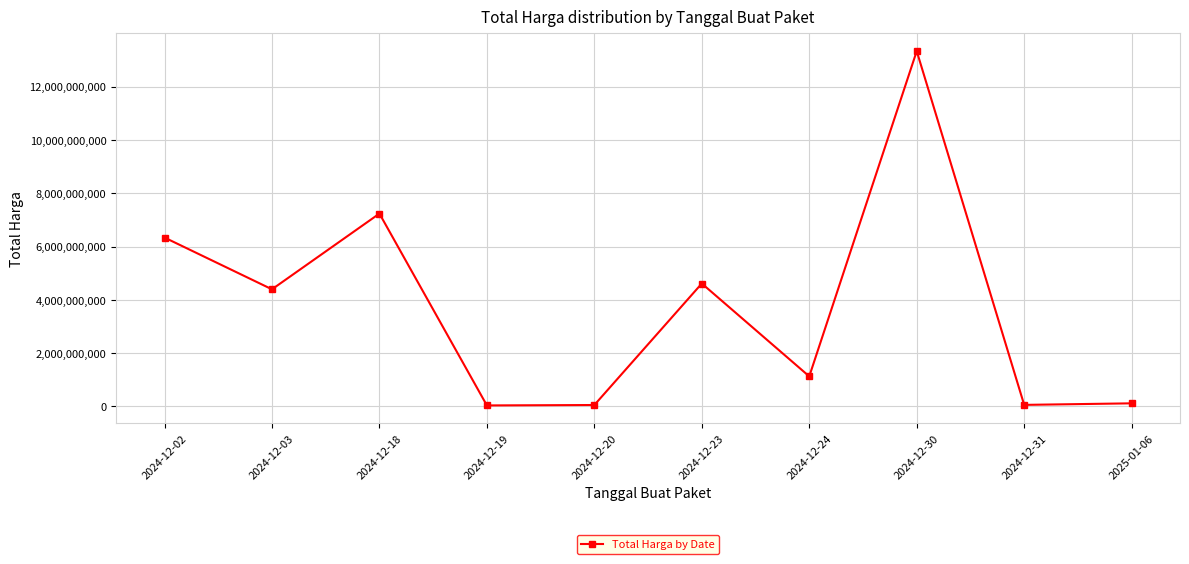

How many data points does each series have?

10